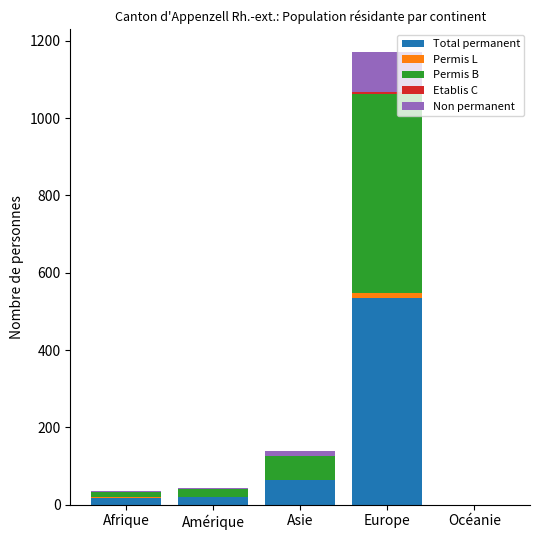

Which category has the highest value in the Total permanent series?

Europe